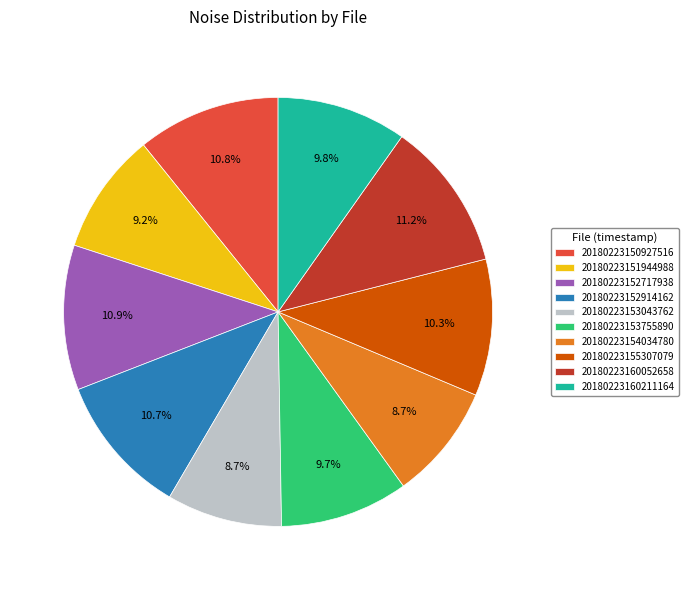

Does 20180223152914162 represent more than half of the total?

No